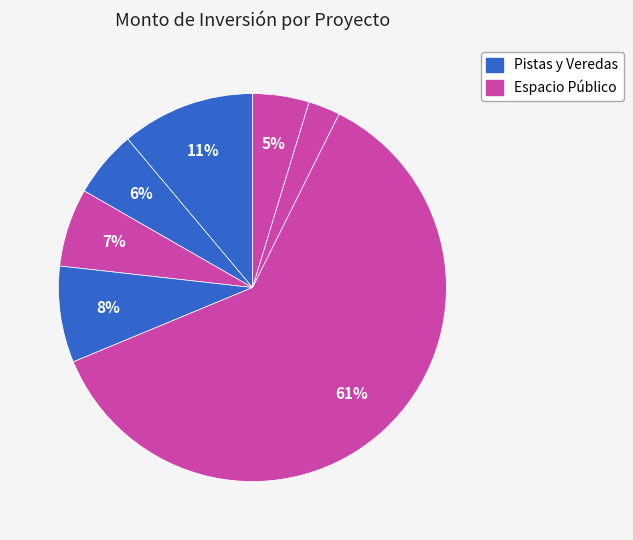

To the nearest percent, what is the difference between the largest and smallest slice percentages?

59%